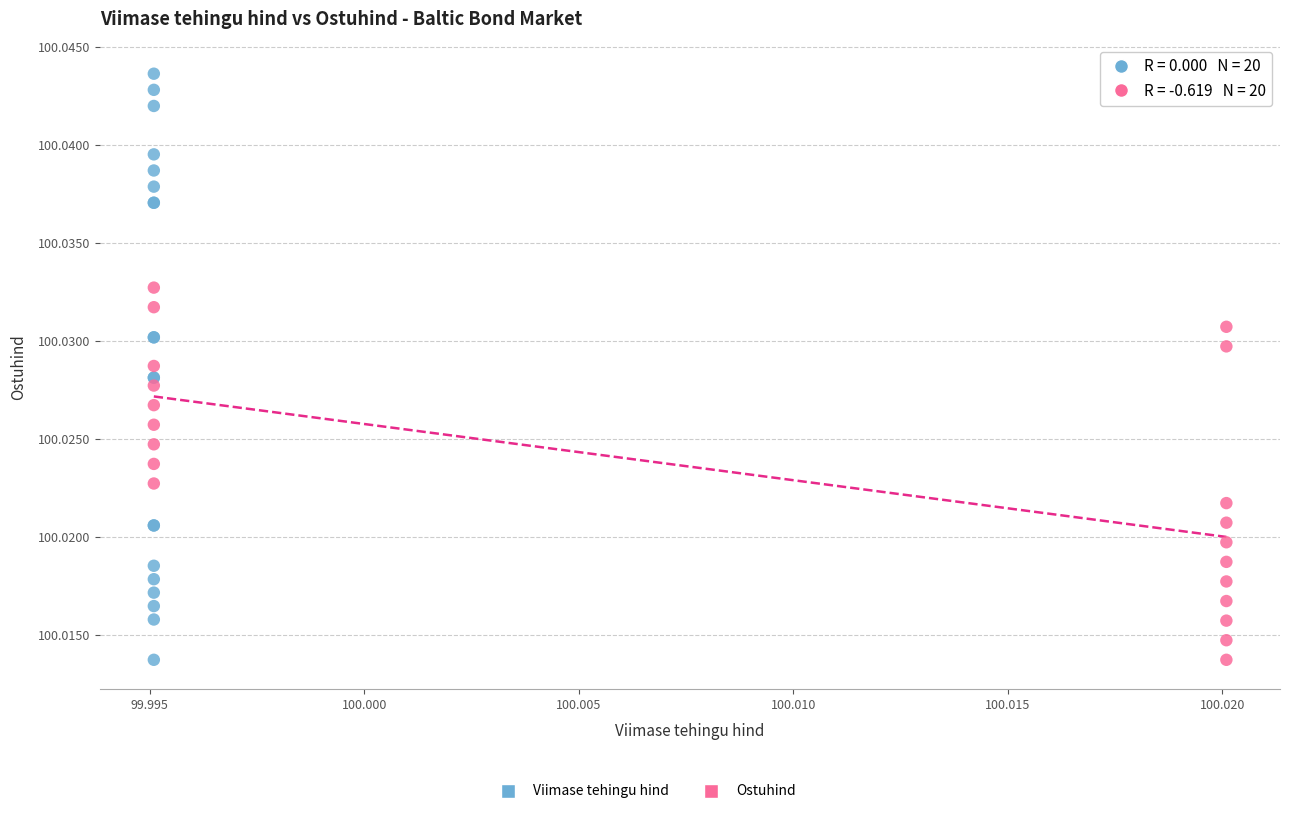

Which series has the widest spread of Y values?

Viimase tehingu hind